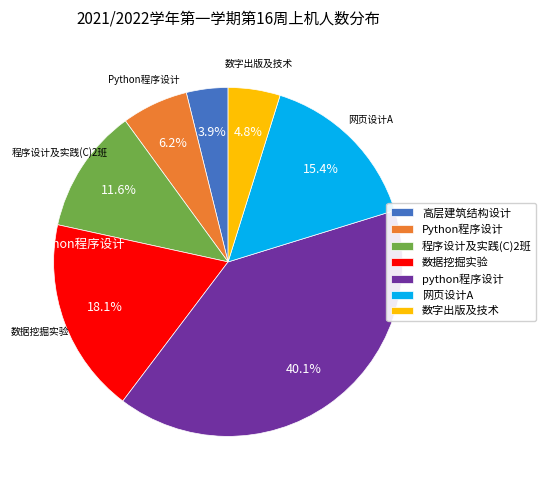

Combined, what portion of the pie is 数据挖掘实验 and 程序设计及实践(C)2班?

29.7%